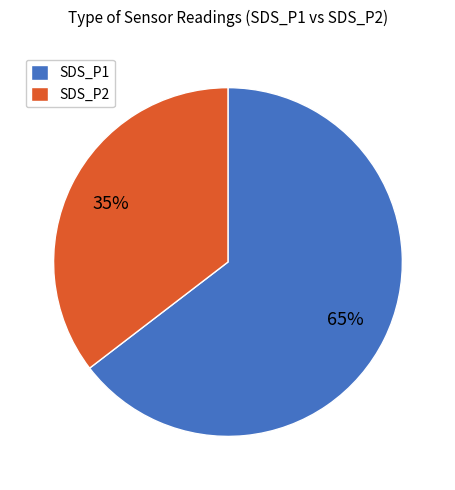

Do SDS_P2 and SDS_P1 together represent more than half of the pie?

Yes